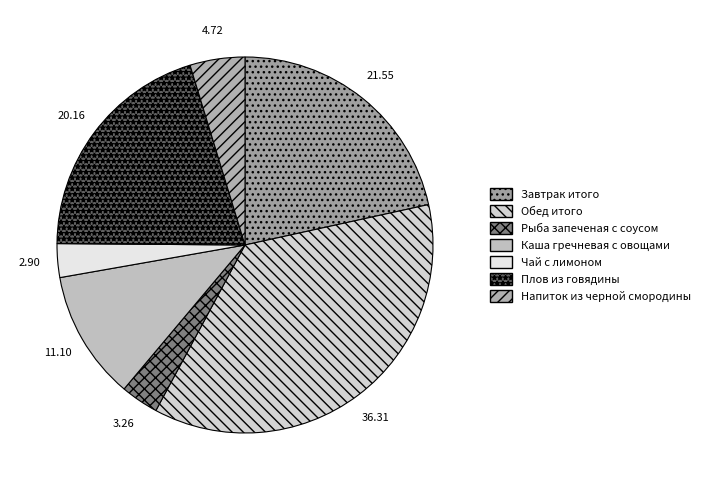

What percentage is the Обед итого slice, to the nearest percent?

36%